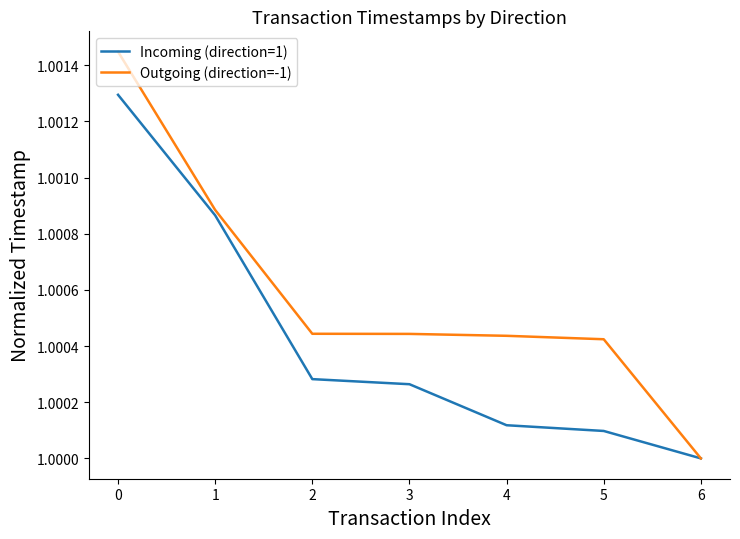

True or false: Incoming (direction=1) has a value of 0.5 at 5.

False